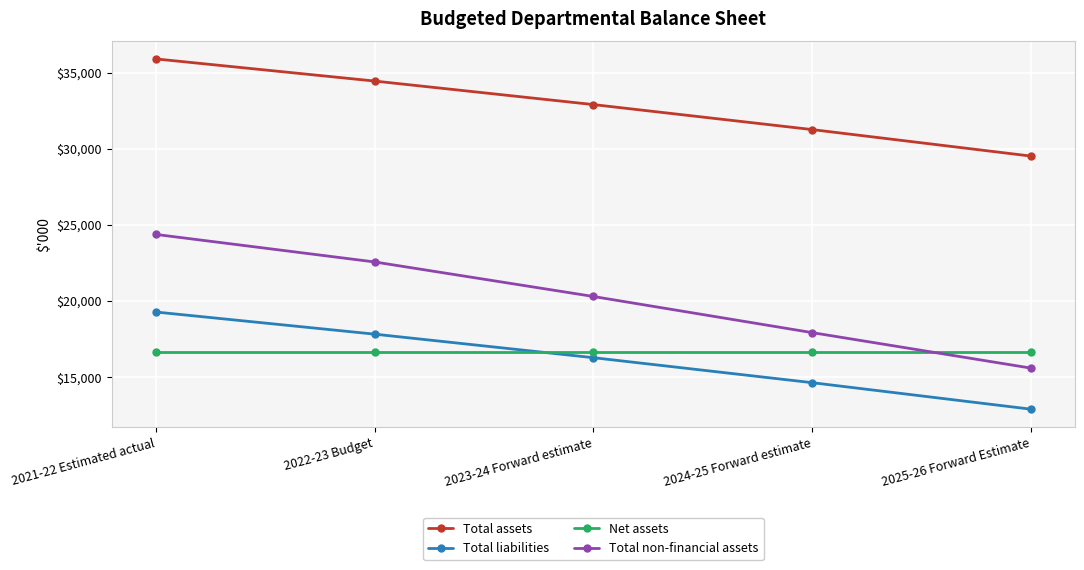

List the labels in order of Total assets value, largest first.

2021-22 Estimated actual, 2022-23 Budget, 2023-24 Forward estimate, 2024-25 Forward estimate, 2025-26 Forward Estimate